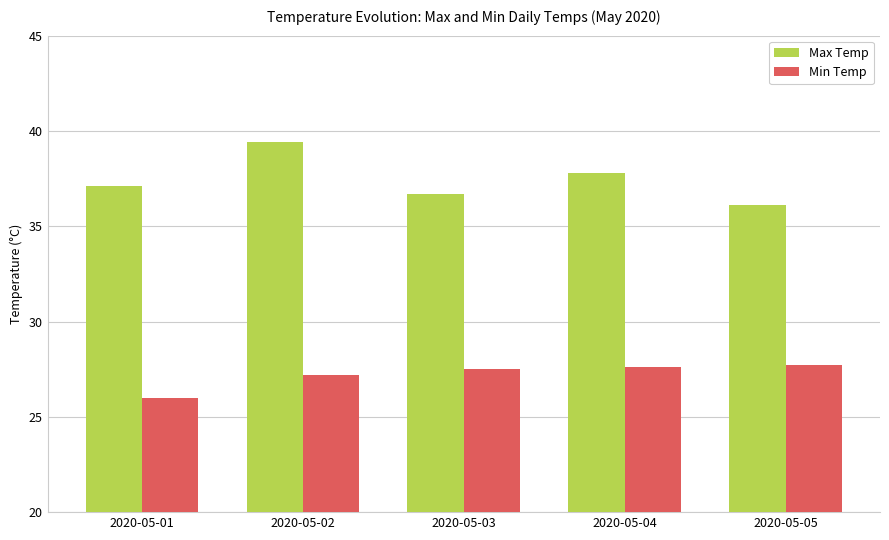

Is the value of Max Temp at 2020-05-01 greater than the value of Min Temp at 2020-05-03?

Yes